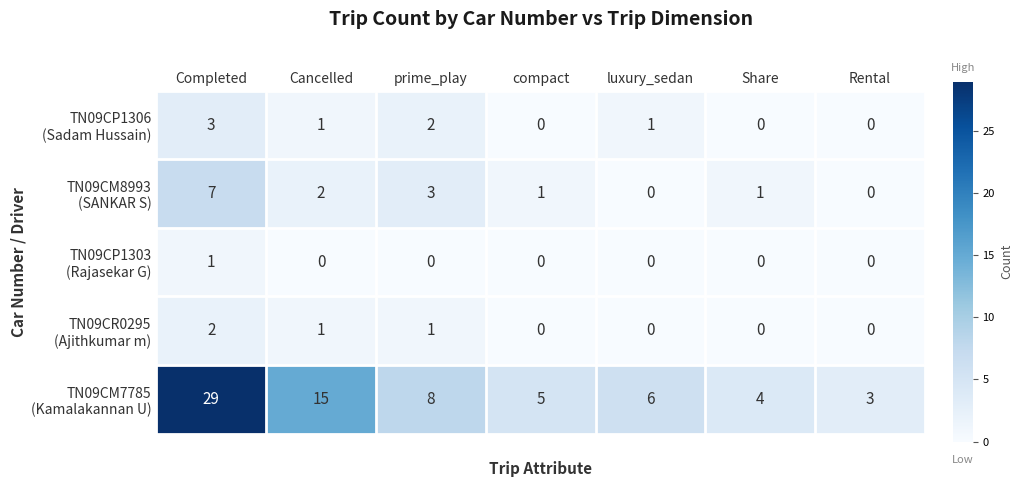

At which category is the sum across all series the highest?

Completed